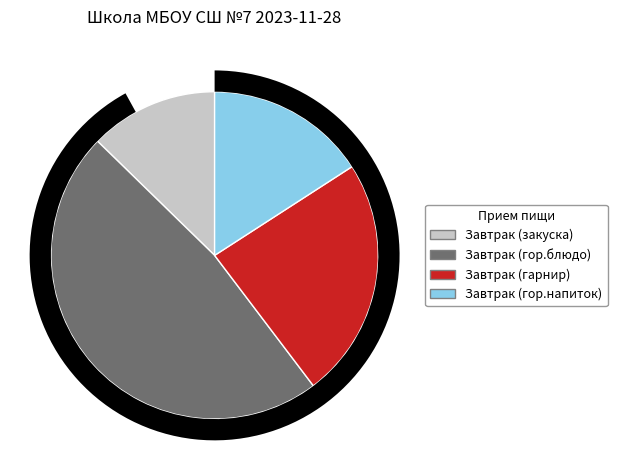

Does Завтрак (гор.напиток) account for over 50% of the chart?

No